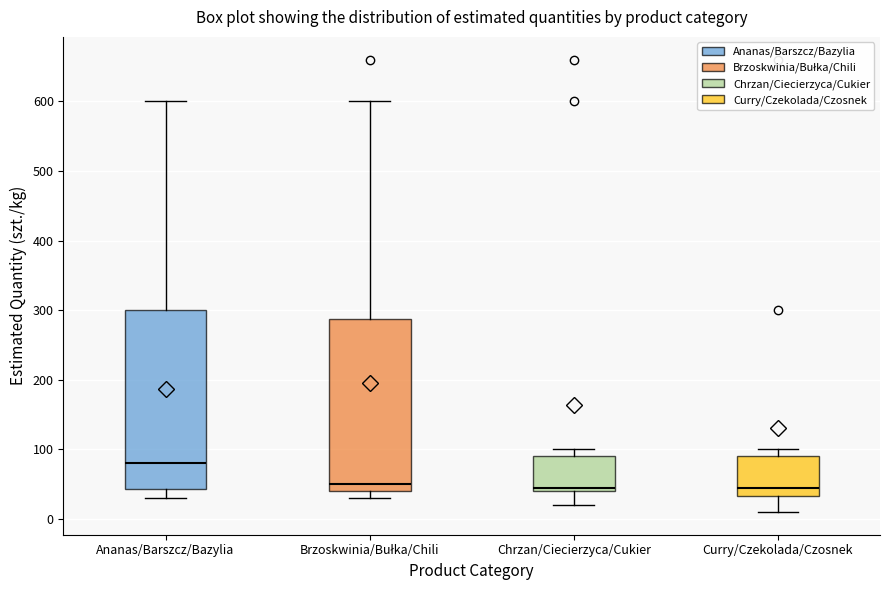

Reading left to right, transcribe this box plot: for each box, give where its median line is, the range the box spans, and where its two whiskers end, as read against the y-axis. The values are not printed on the chart, so give them approximately, as read against the axis.

Ananas/Barszcz/Bazylia: median 80, box 40 to 300, whiskers 30 to 600
Brzoskwinia/Bułka/Chili: median 50, box 40 to 290, whiskers 30 to 600
Chrzan/Ciecierzyca/Cukier: median 50, box 40 to 90, whiskers 20 to 100
Curry/Czekolada/Czosnek: median 50, box 30 to 90, whiskers 10 to 100